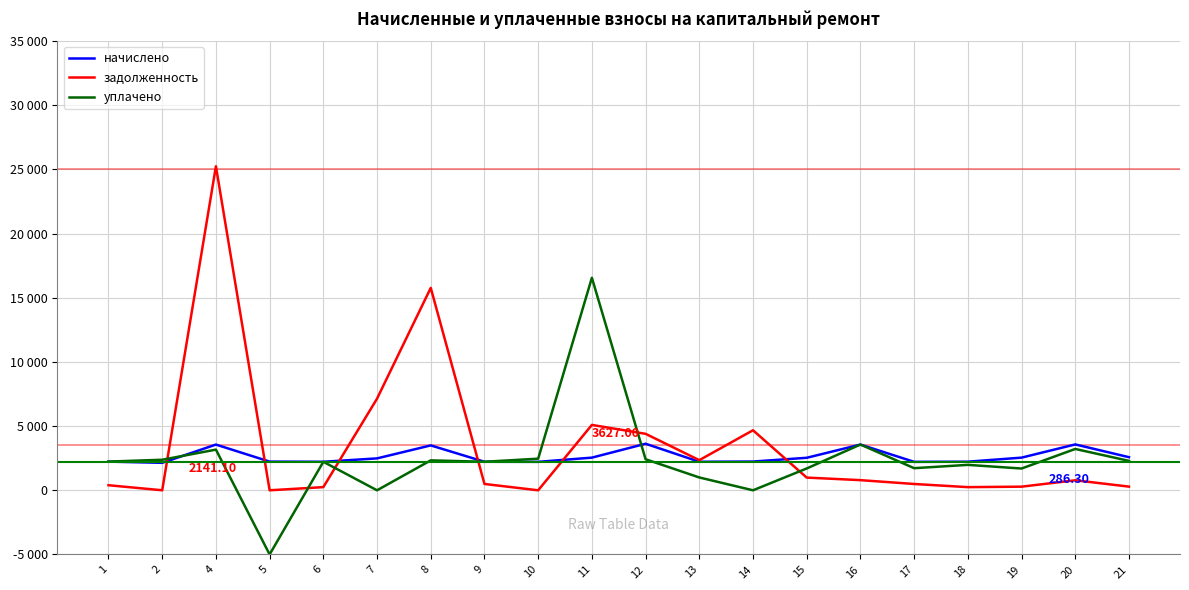

What is the average value of the начислено series?

2634.8